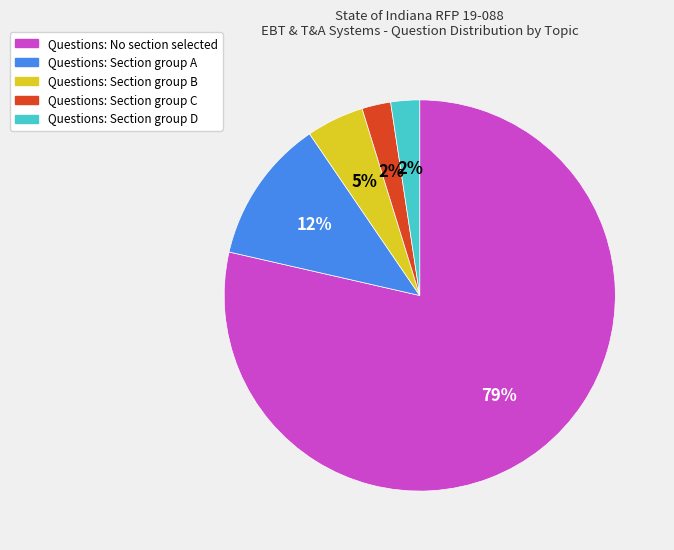

Is there any slice that represents more than half of the pie?

Yes